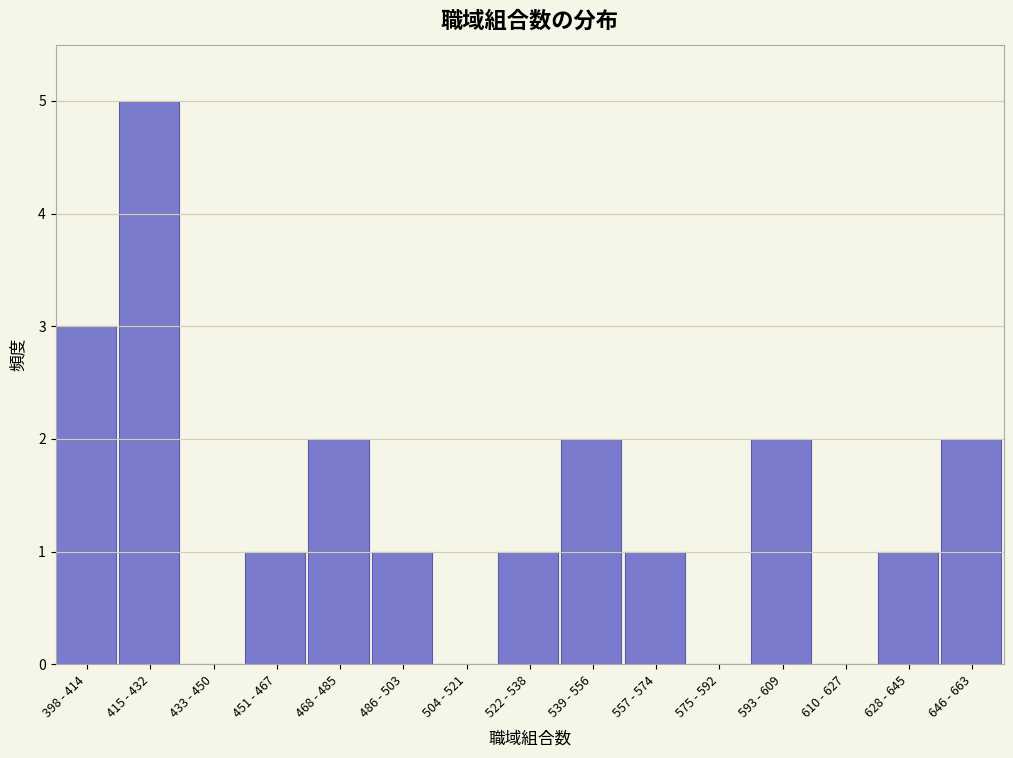

Reading left to right, what are all the values shown in this chart?

398 - 414=3	415 - 432=5	433 - 450=0	451 - 467=1	468 - 485=2	486 - 503=1	504 - 521=0	522 - 538=1	539 - 556=2	557 - 574=1	575 - 592=0	593 - 609=2	610 - 627=0	628 - 645=1	646 - 663=2